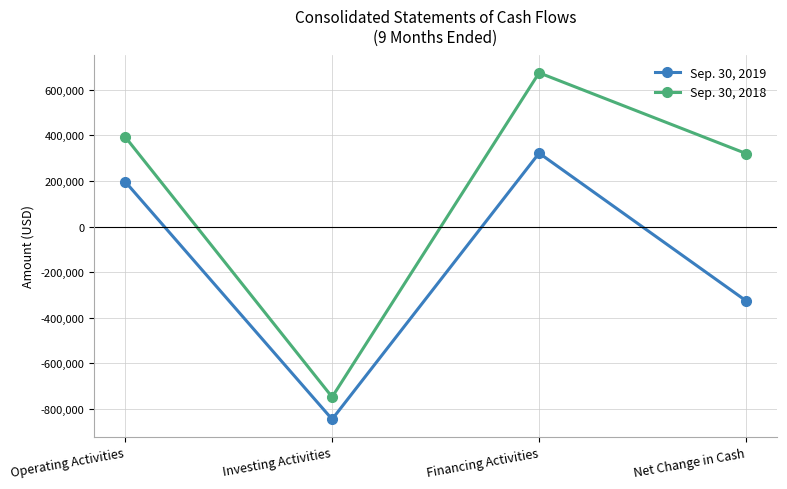

What is the sum of all Sep. 30, 2018 values?

640438